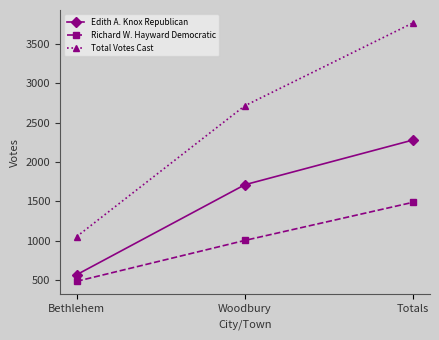

What is the approximate value of Richard W. Hayward Democratic at Bethlehem, to the nearest 10?

480